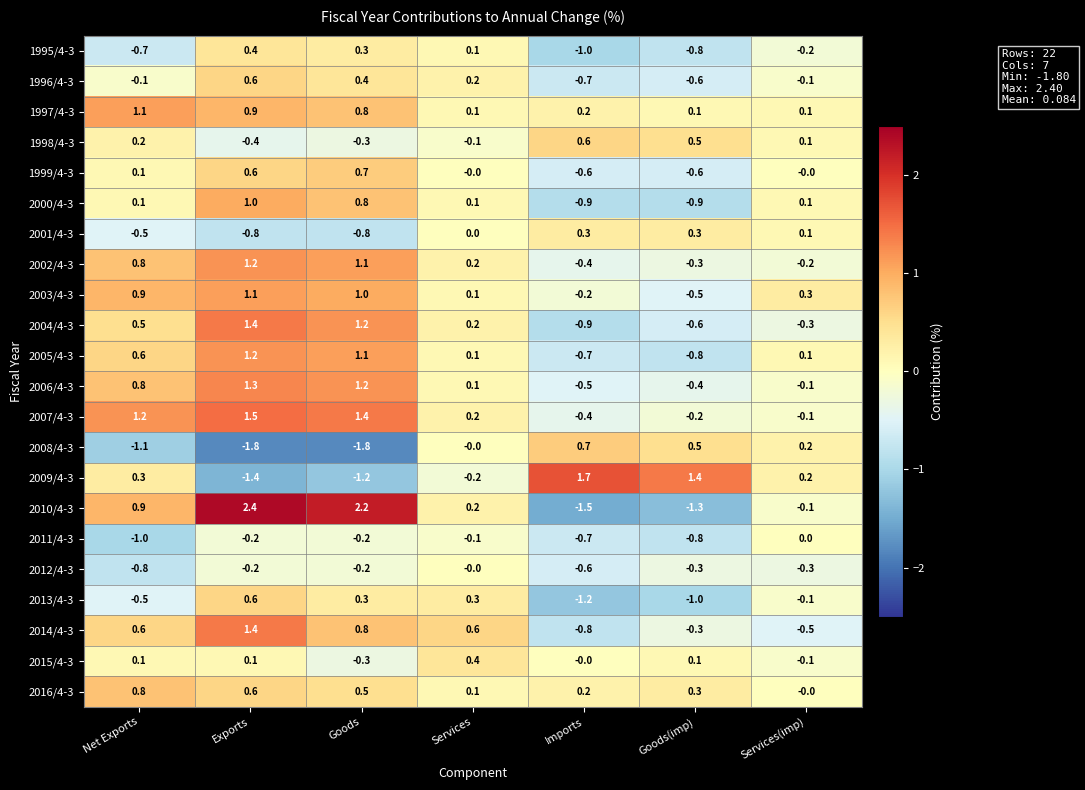

At which label does 2003/4-3 first exceed 0?

Net Exports